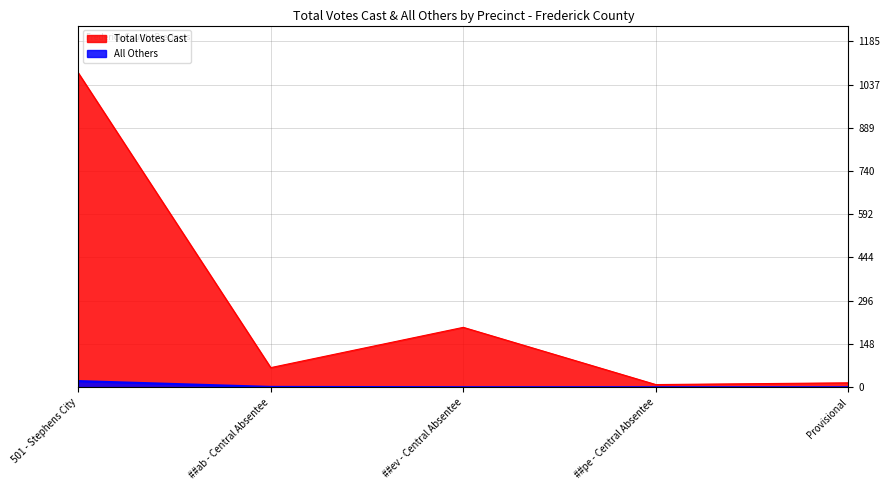

True or false: Total Votes Cast has a value of 102 at ##ab - Central Absentee.

False